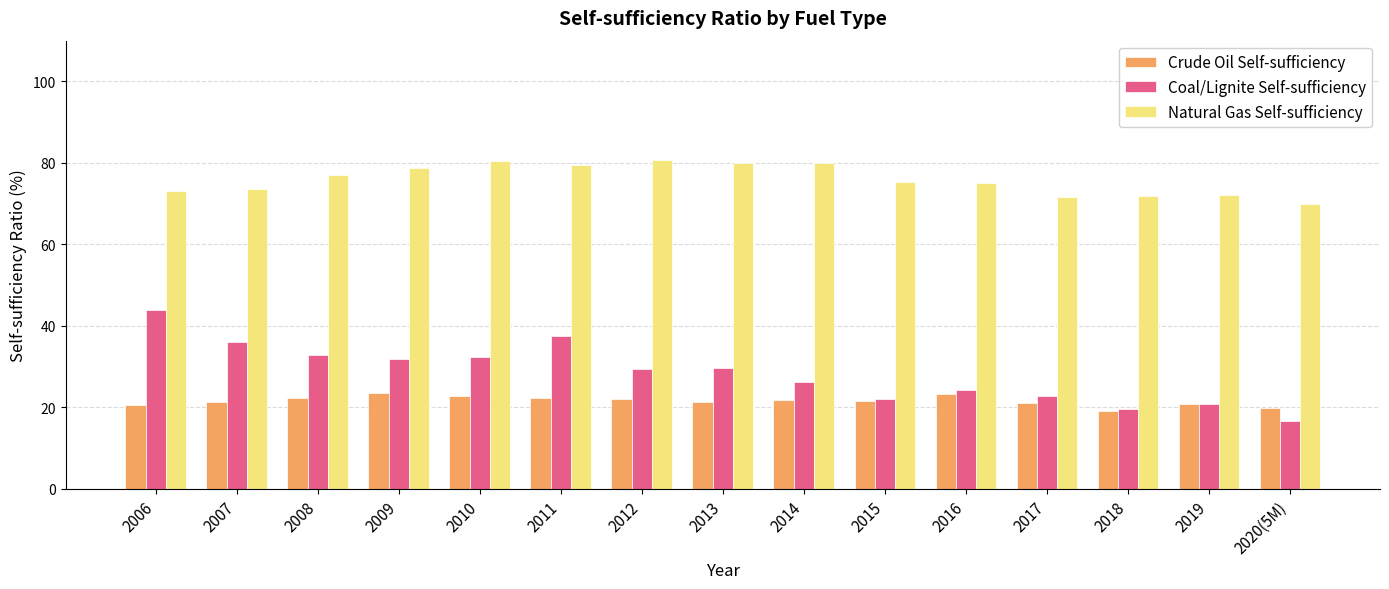

What is the difference between the second highest and second lowest values in the Crude Oil Self-sufficiency series?

3.4